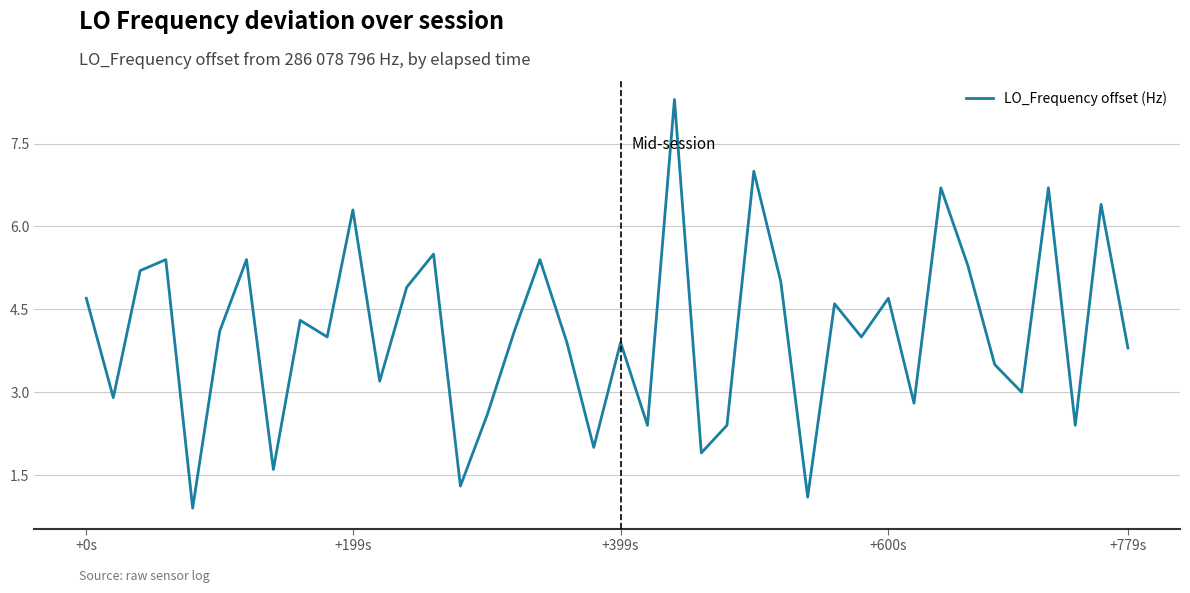

What is the maximum value shown in the chart?

8.3